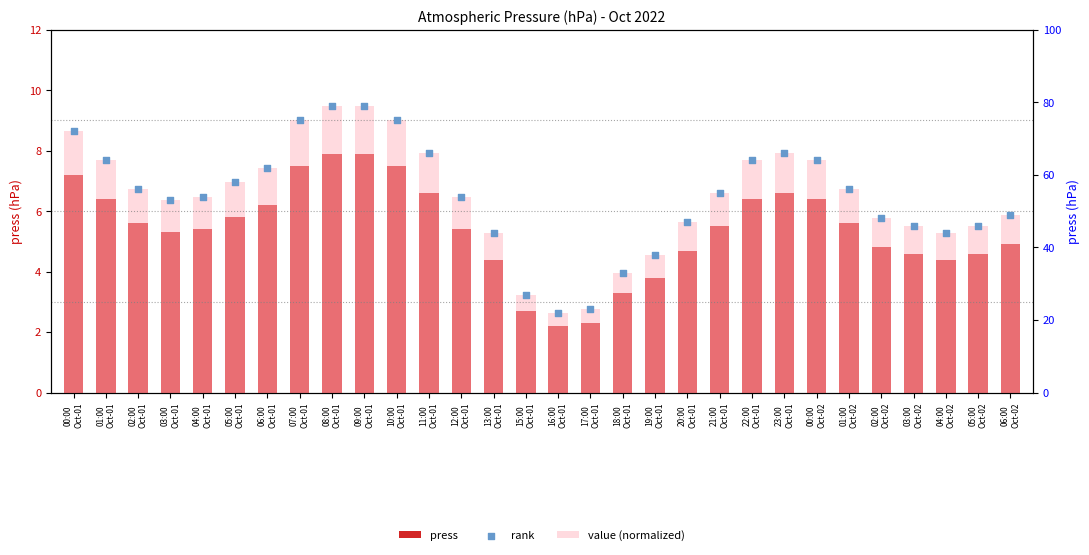

Which series has the widest spread of Y values?

value (normalized)